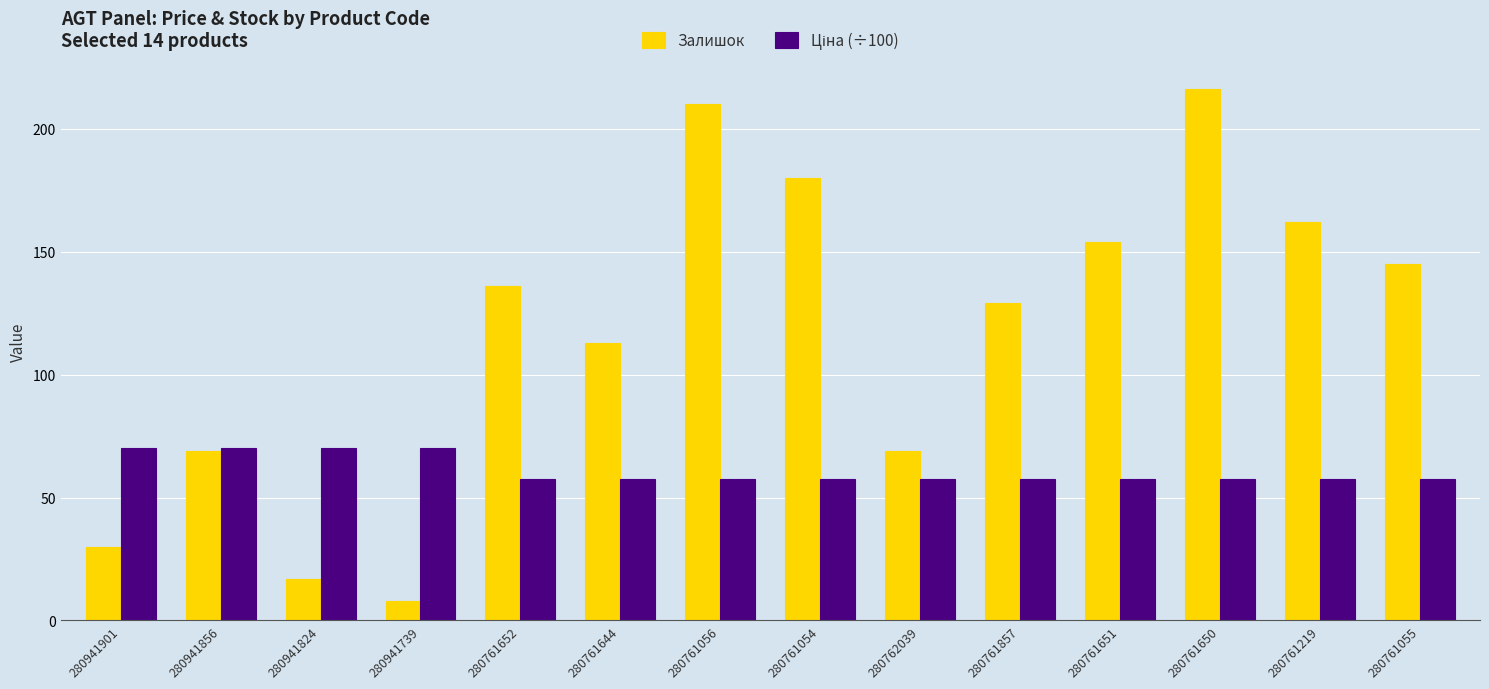

Does the chart contain stacked bars?

No